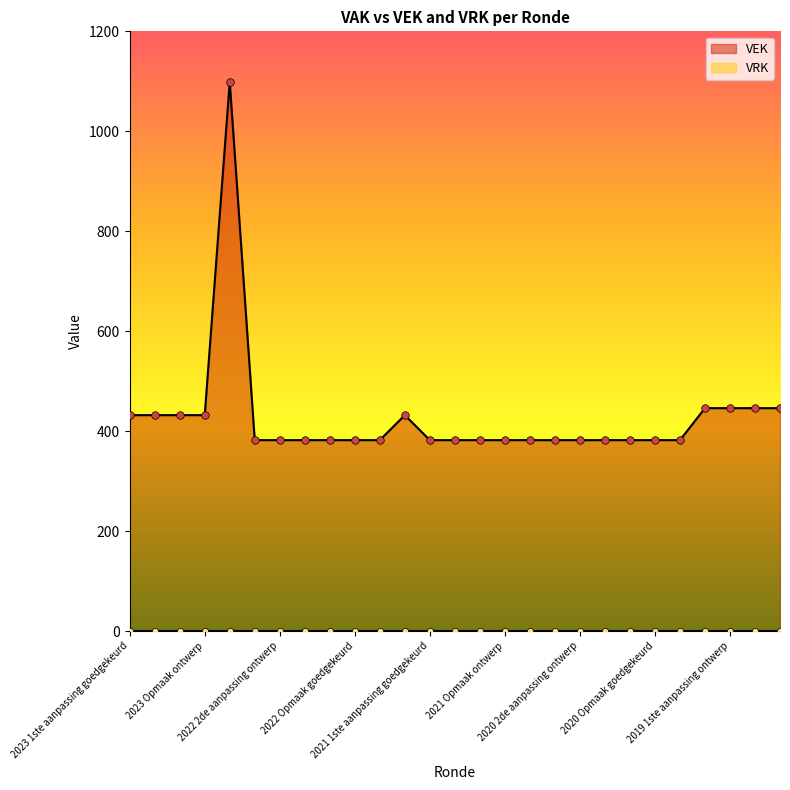

Which has a higher value, 2021 1ste aanpassing ontwerp or 2021 uitvoering?

2021 uitvoering